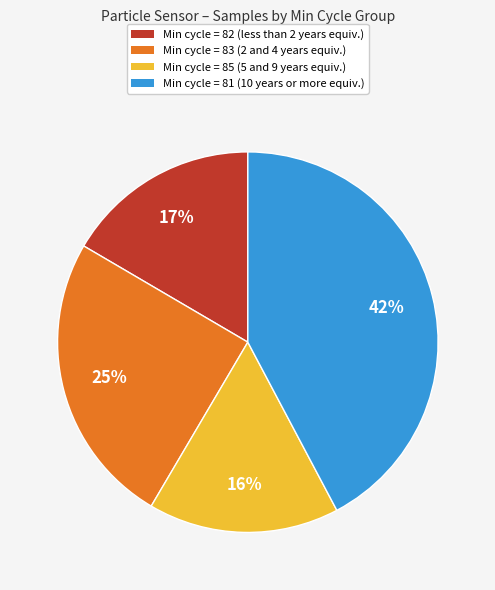

Is there a majority slice in this chart?

No